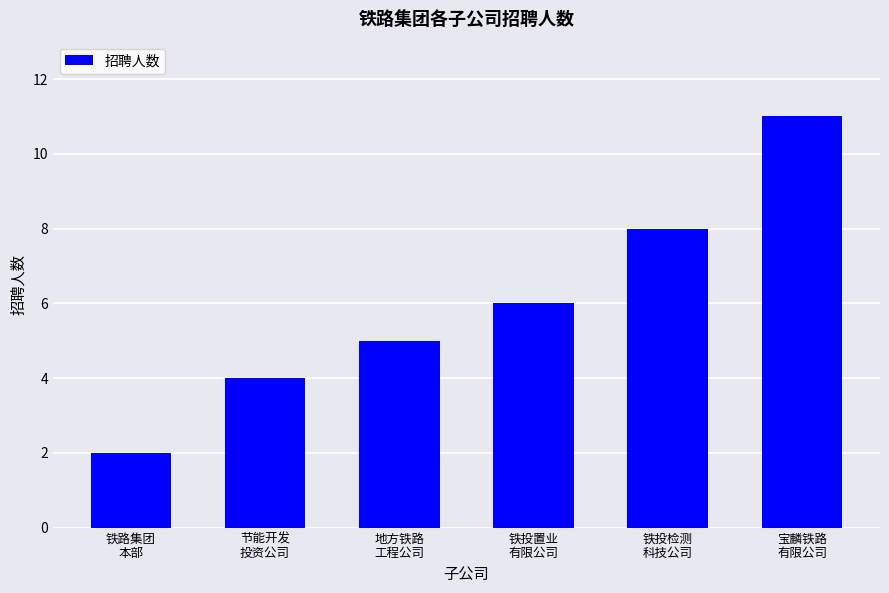

How many series are shown in this chart?

1